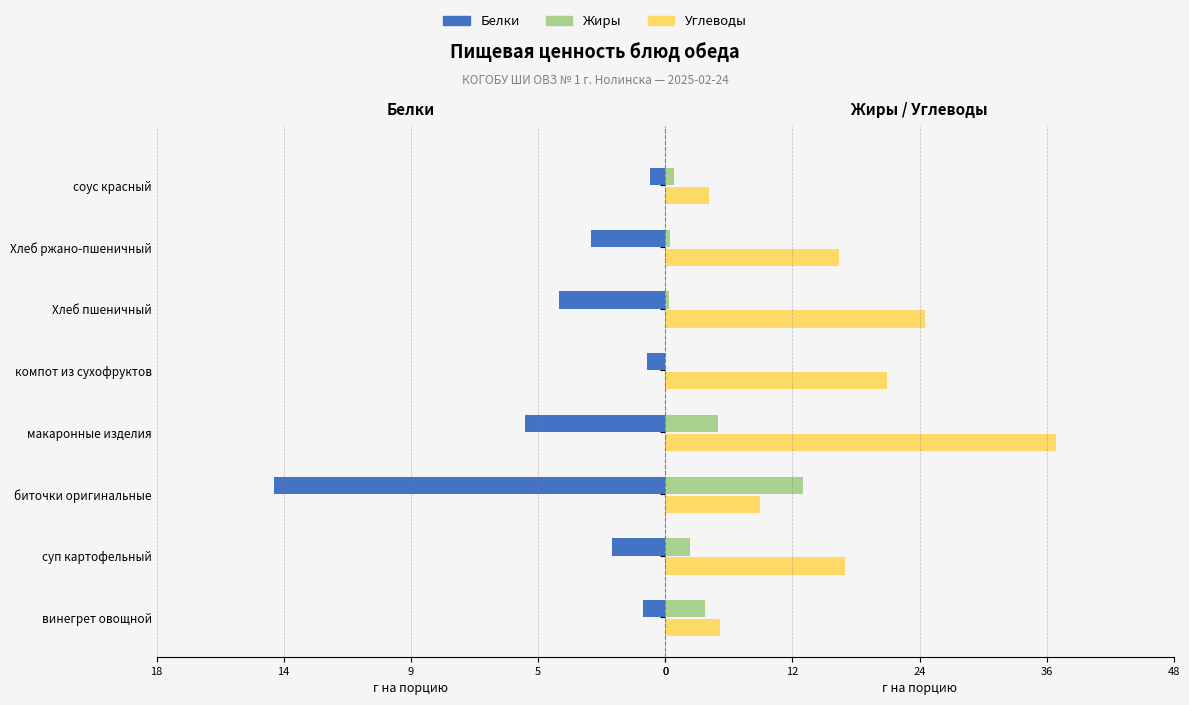

How many data points does each series have?

8